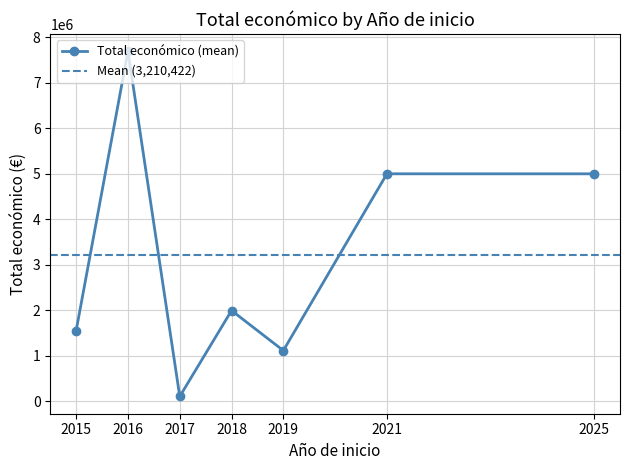

The value of Total económico (mean) at 2015 is 876049.1. True or false?

False